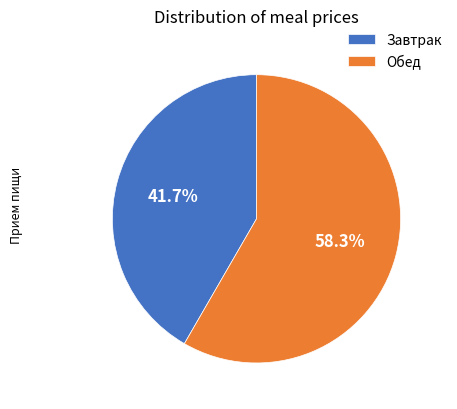

What portion of the pie excludes Обед?

41.7%